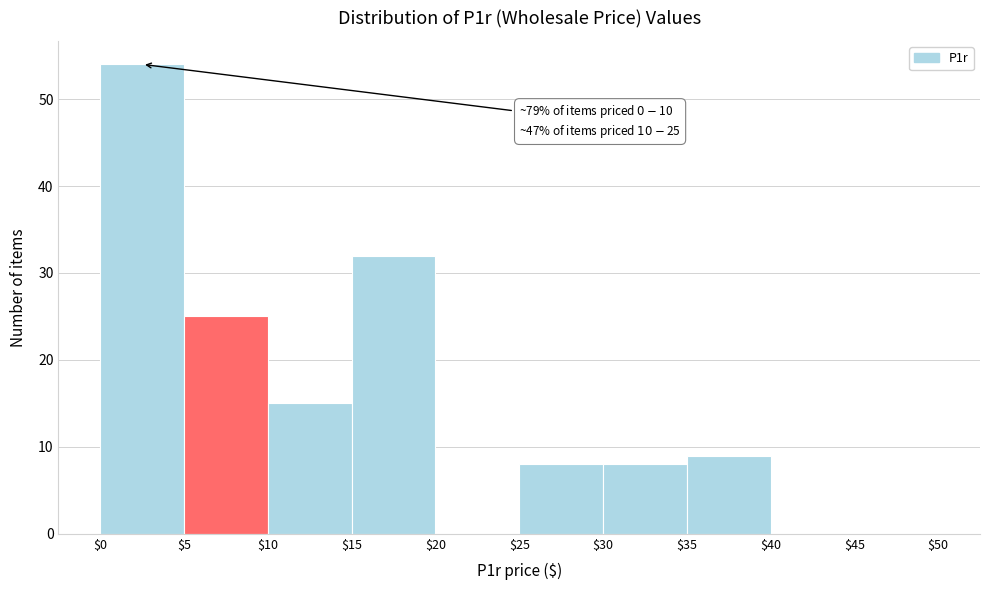

Over which range of the x-axis is the bar tallest?

$0 to $5